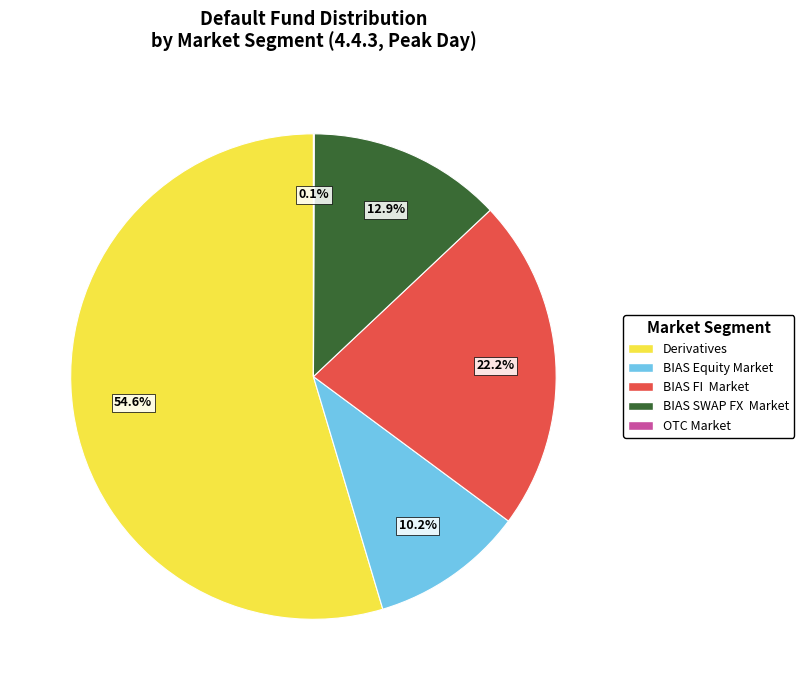

Is there a majority slice in this chart?

Yes